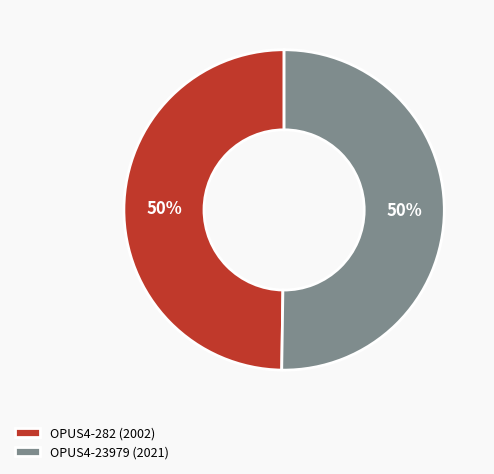

What is the ratio of the value at OPUS4-282 (2002) to the value at OPUS4-23979 (2021)?

1.0